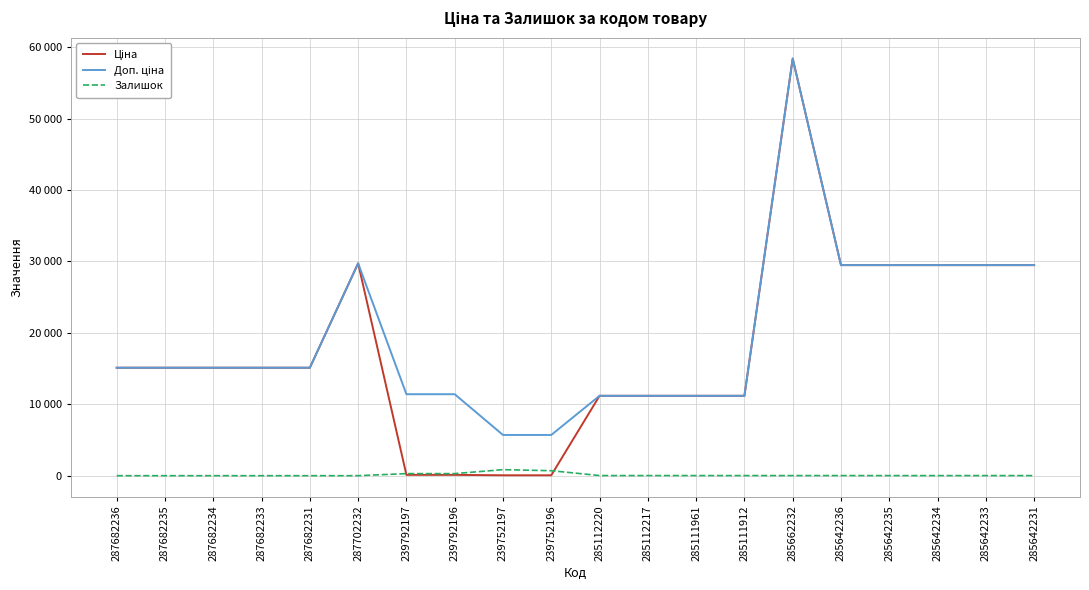

Where does the Доп. ціна series first go above 15120?

287702232